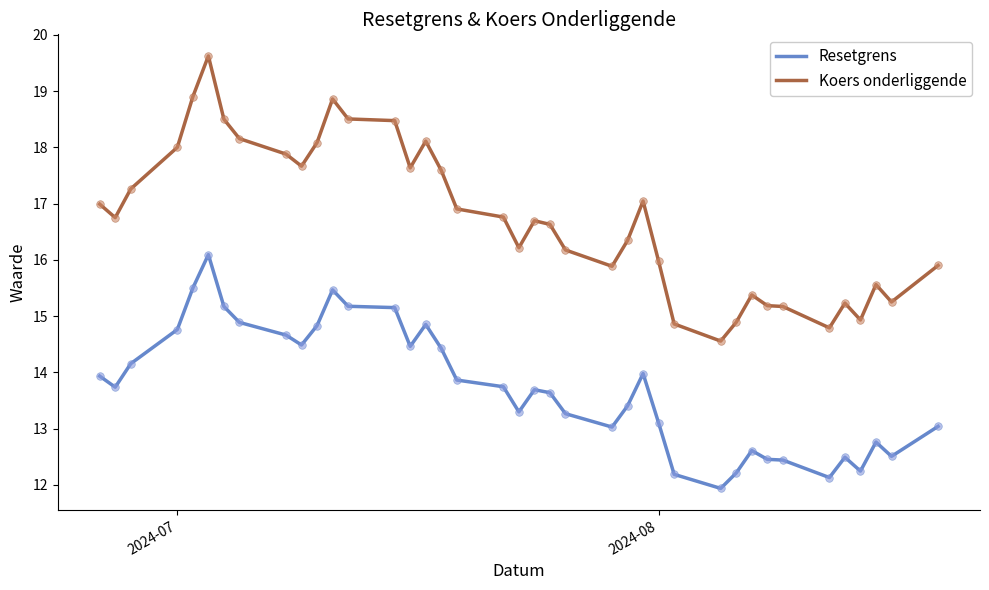

Which series has the largest range (max minus min)?

Koers onderliggende